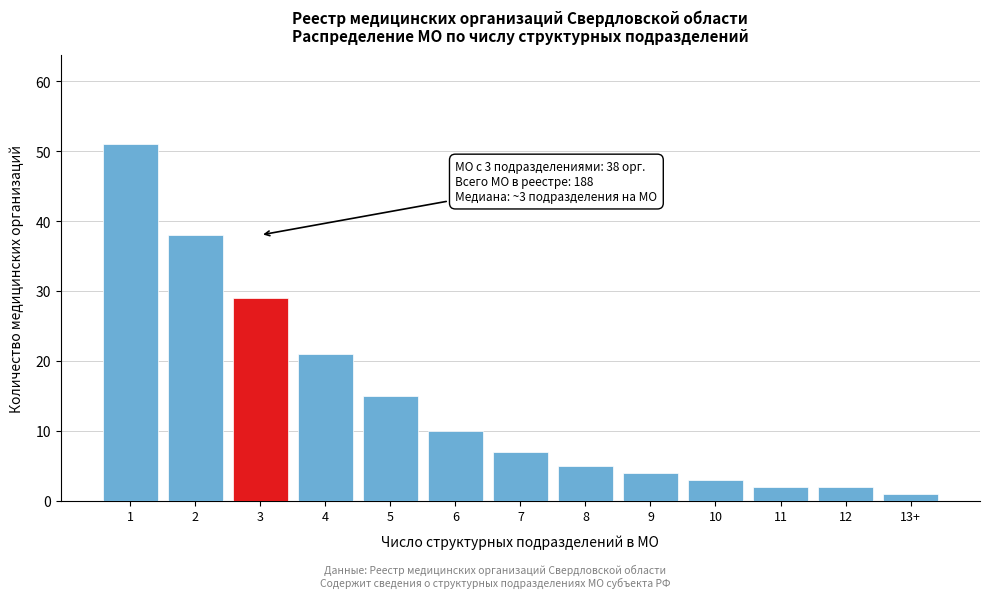

Reading right to left, extract all data points from this chart.

13+=1	12=2	11=2	10=3	9=4	8=5	7=7	6=10	5=15	4=21	3=29	2=38	1=51